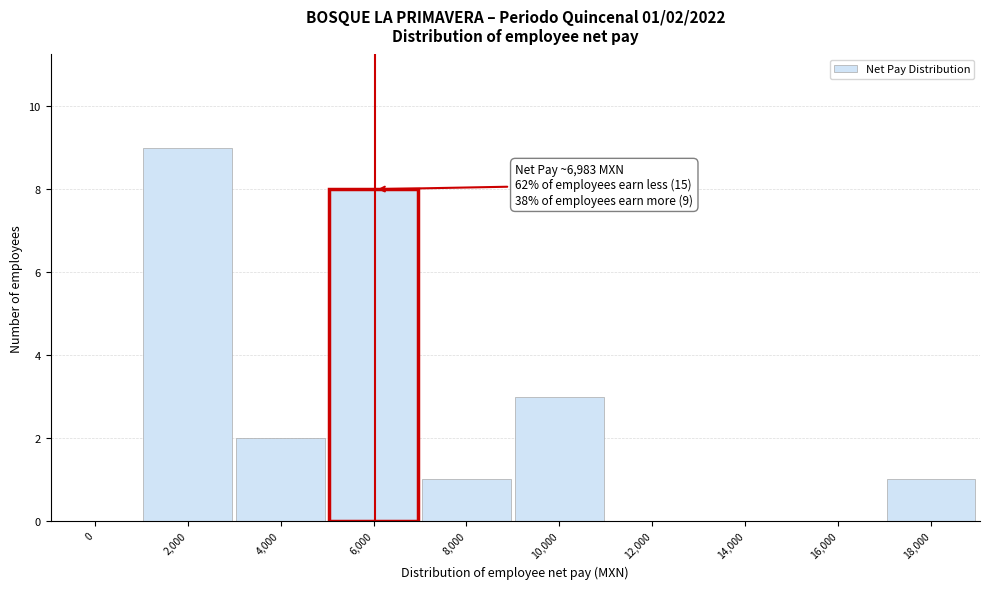

Reading left to right, extract all data points from this chart.

0=0	2,000=9	4,000=2	6,000=8	8,000=1	10,000=3	12,000=0	14,000=0	16,000=0	18,000=1